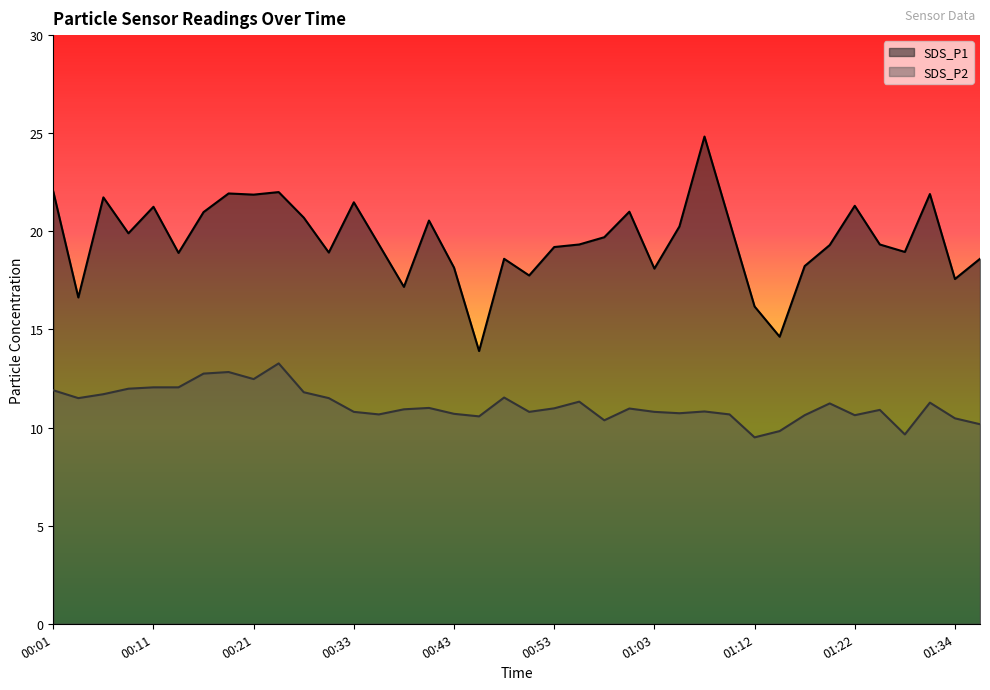

Which category has the highest value in the SDS_P2 series?

00:26